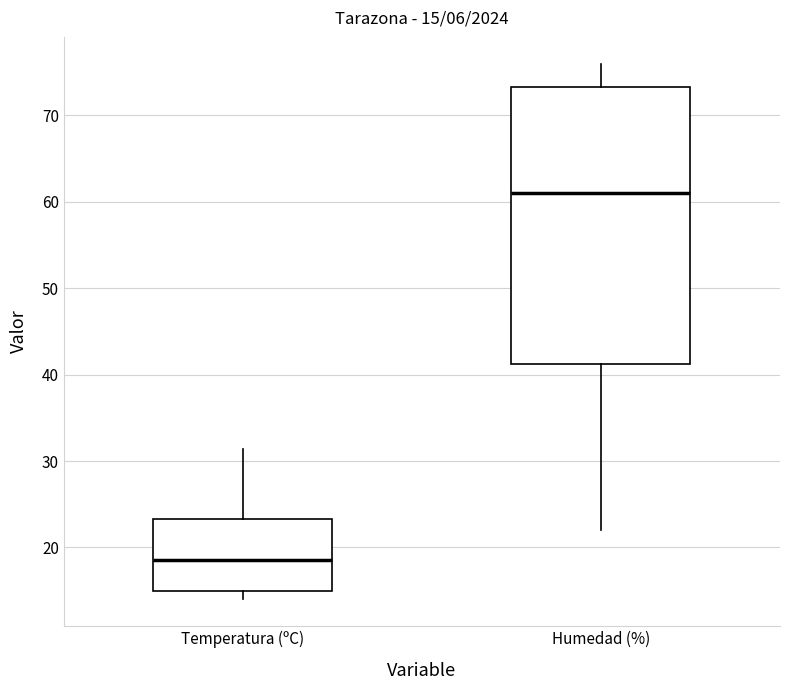

Comparing the boxes themselves (not the whiskers), which one is the tallest?

Humedad (%)